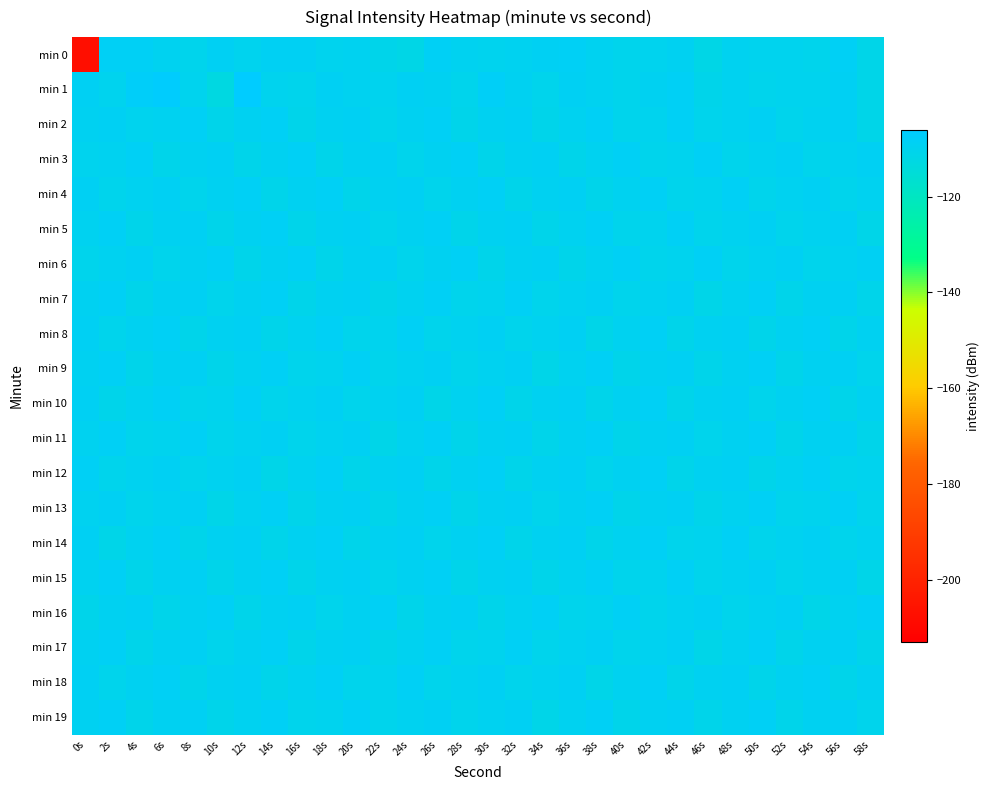

How many data points does each series have?

30